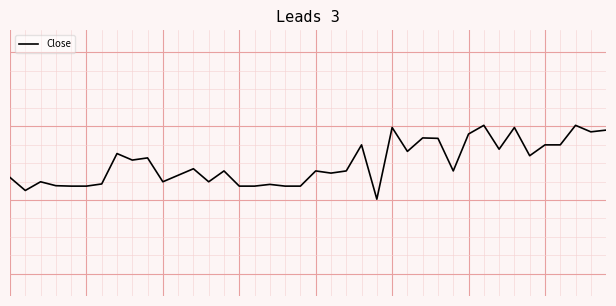

What is the value of the 28th point from the left?

0.3